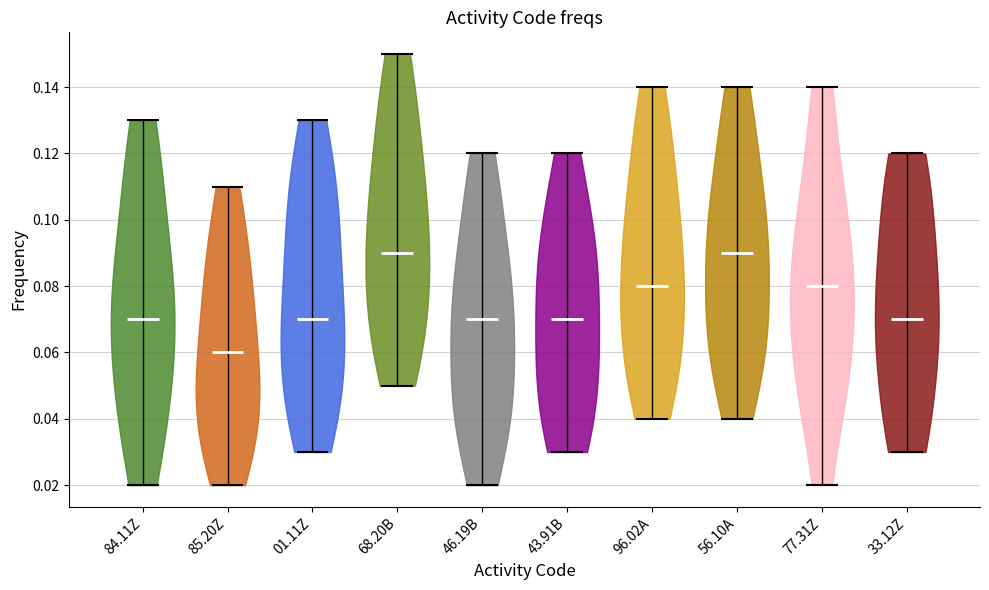

Reading left to right, read every violin against the y-axis: where its median line is, and the lowest and highest points it reaches. The values are not printed on the chart, so give them approximately, as read against the axis.

84.11Z: median line 0.07, lowest point 0.02, highest point 0.13
85.20Z: median line 0.06, lowest point 0.02, highest point 0.11
01.11Z: median line 0.07, lowest point 0.03, highest point 0.13
68.20B: median line 0.09, lowest point 0.05, highest point 0.15
46.19B: median line 0.07, lowest point 0.02, highest point 0.12
43.91B: median line 0.07, lowest point 0.03, highest point 0.12
96.02A: median line 0.08, lowest point 0.04, highest point 0.14
56.10A: median line 0.09, lowest point 0.04, highest point 0.14
77.31Z: median line 0.08, lowest point 0.02, highest point 0.14
33.12Z: median line 0.07, lowest point 0.03, highest point 0.12